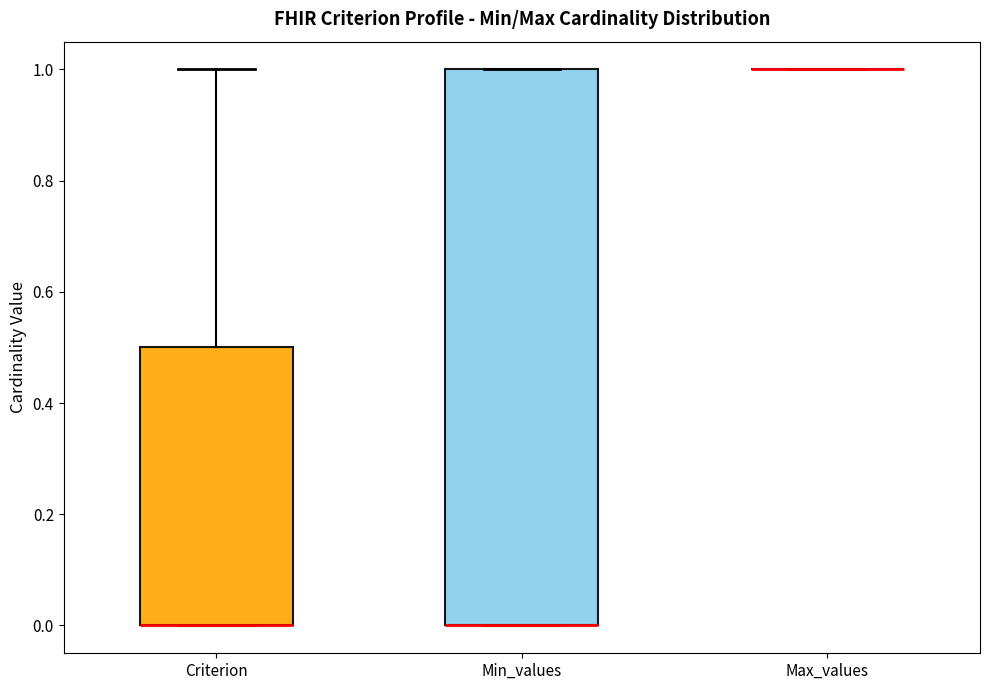

Reading left to right, transcribe this box plot: for each box, give where its median line is, the range the box spans, and where its two whiskers end, as read against the y-axis. The values are not printed on the chart, so give them approximately, as read against the axis.

Criterion: median 0.0 (drawn on the box's lower edge), box 0.0 to 0.5, whiskers 0.0 to 1.0
Min_values: median 0.0 (drawn on the box's lower edge), box 0.0 to 1.0, whiskers 0.0 to 1.0
Max_values: box collapsed to a line at 1.0, whiskers 1.0 to 1.0